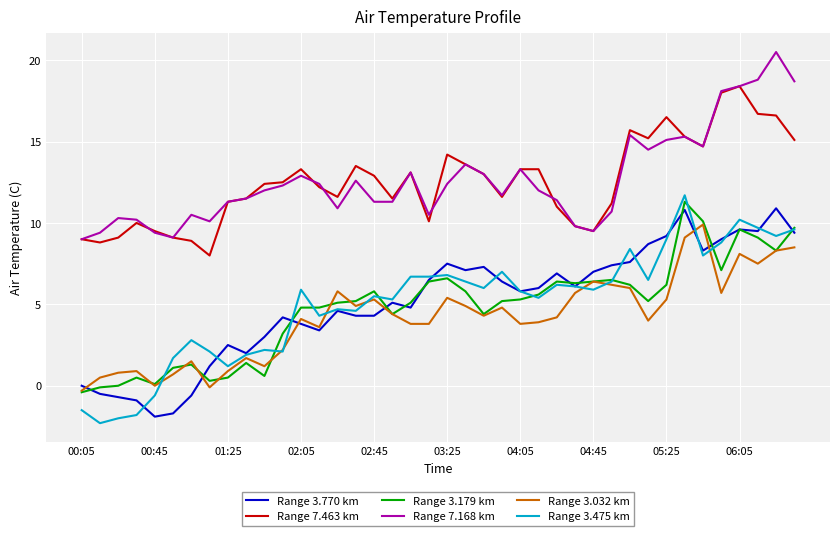

How many lines are shown in the chart?

6